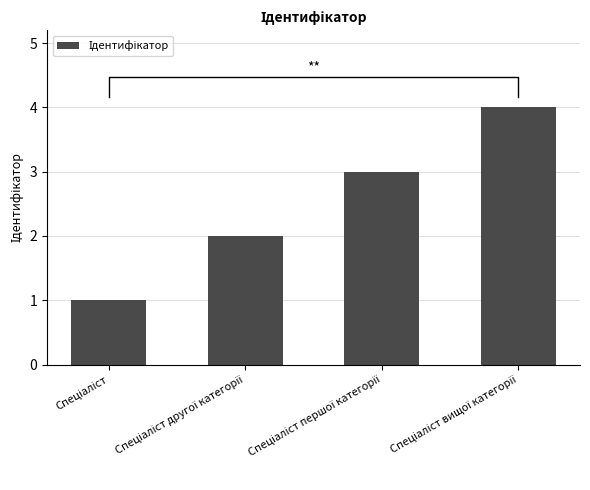

Which category has the highest value across all series?

Спеціаліст вищої категорії